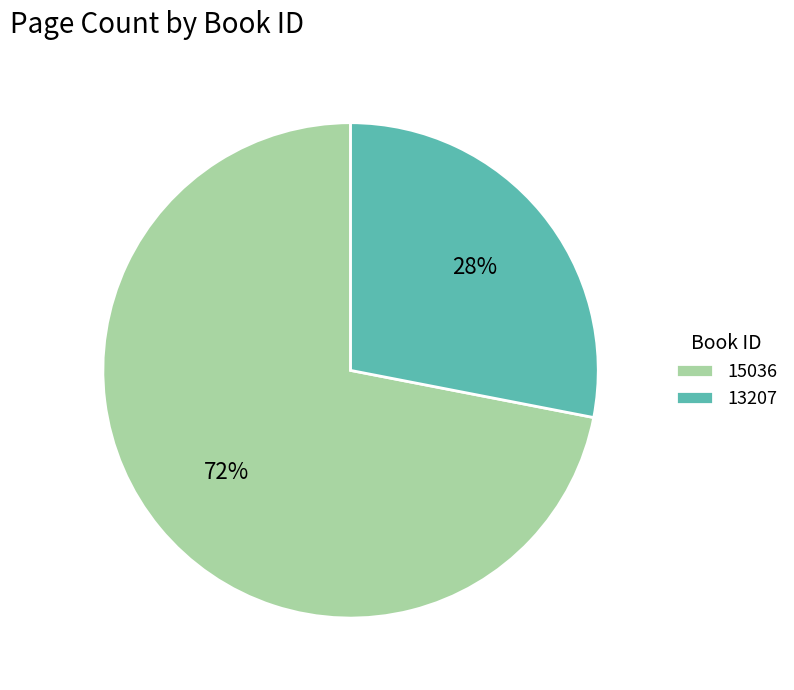

Is there any slice that represents more than half of the pie?

Yes